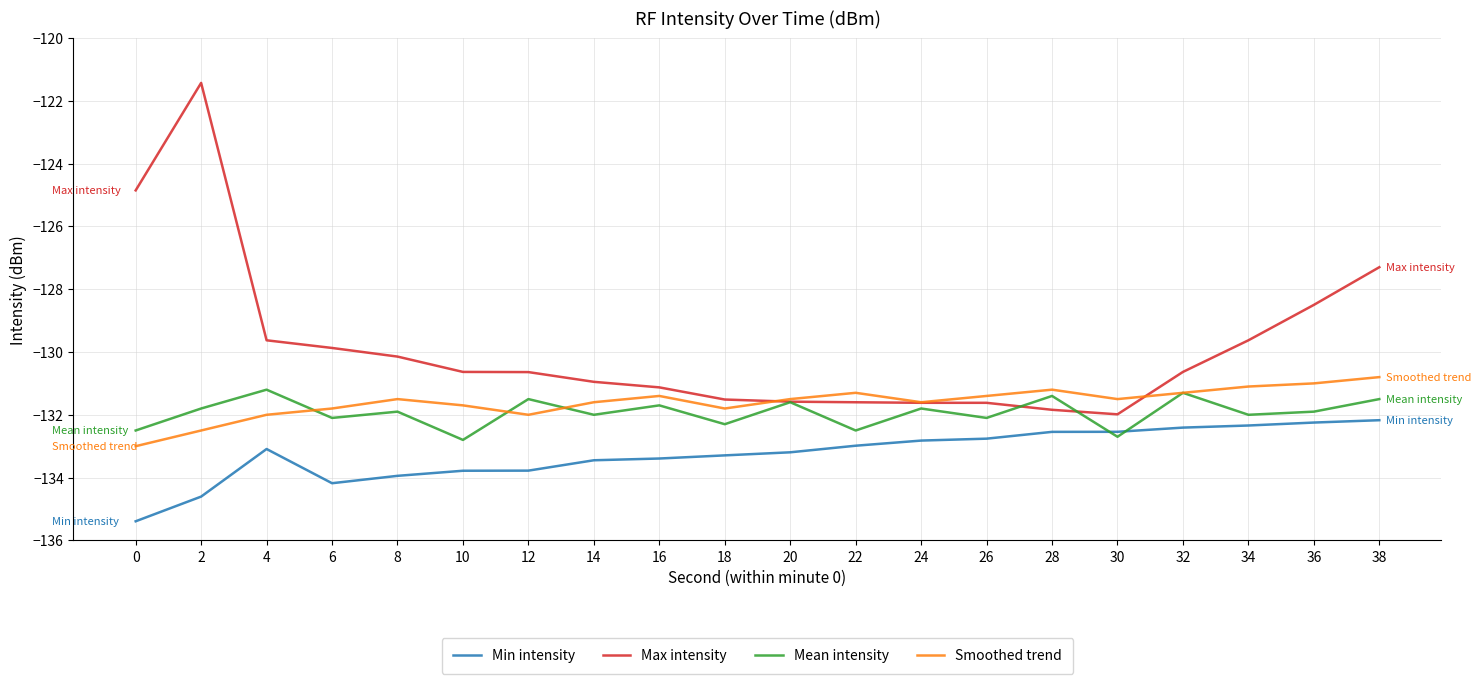

Does the chart have visible grid lines?

Yes